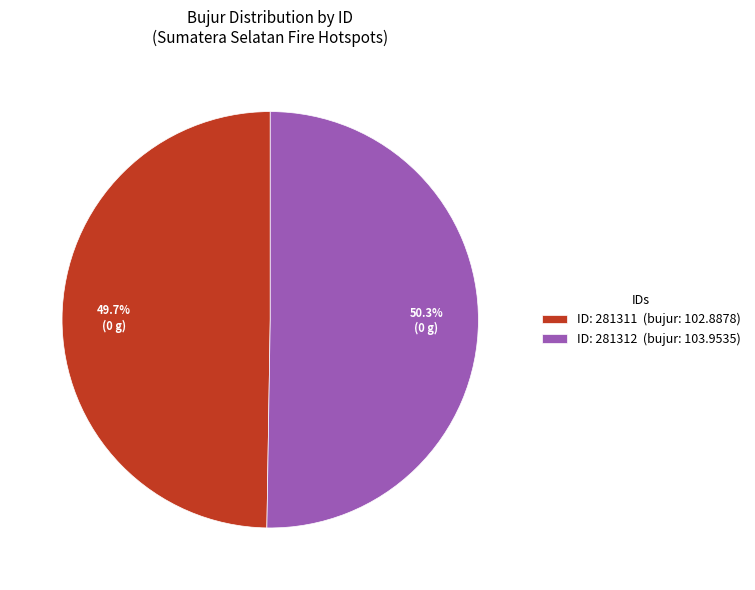

What is the majority slice?

ID: 281312 (bujur: 103.9535)